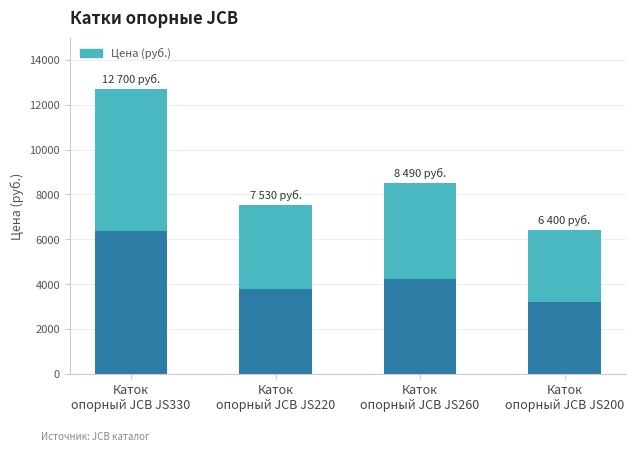

What is the label of the 4th bar from the left?

Каток
опорный JCB JS200